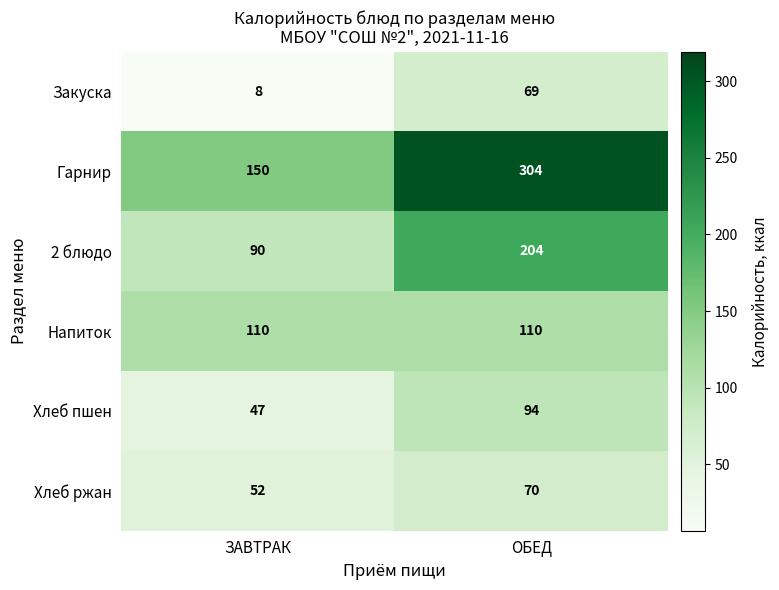

The Закуска series shows 69 at ОБЕД. True or false?

True